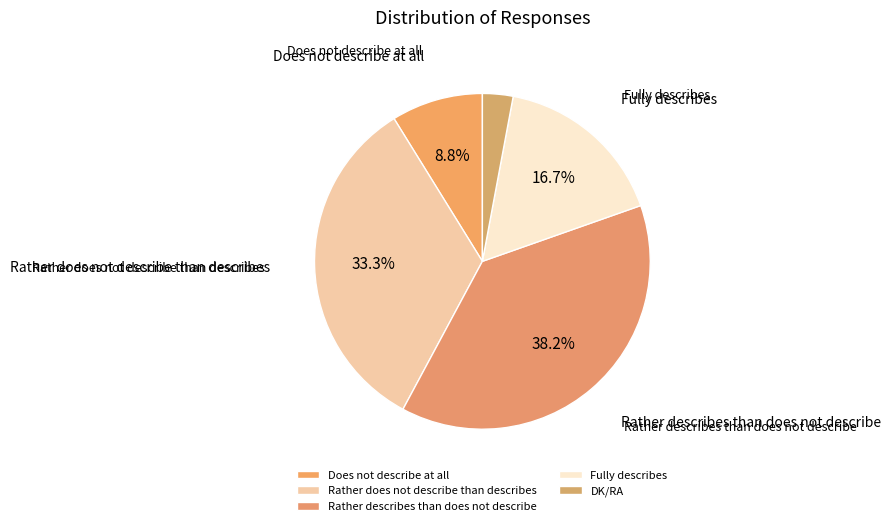

Between Fully describes and Does not describe at all, which is larger?

Fully describes